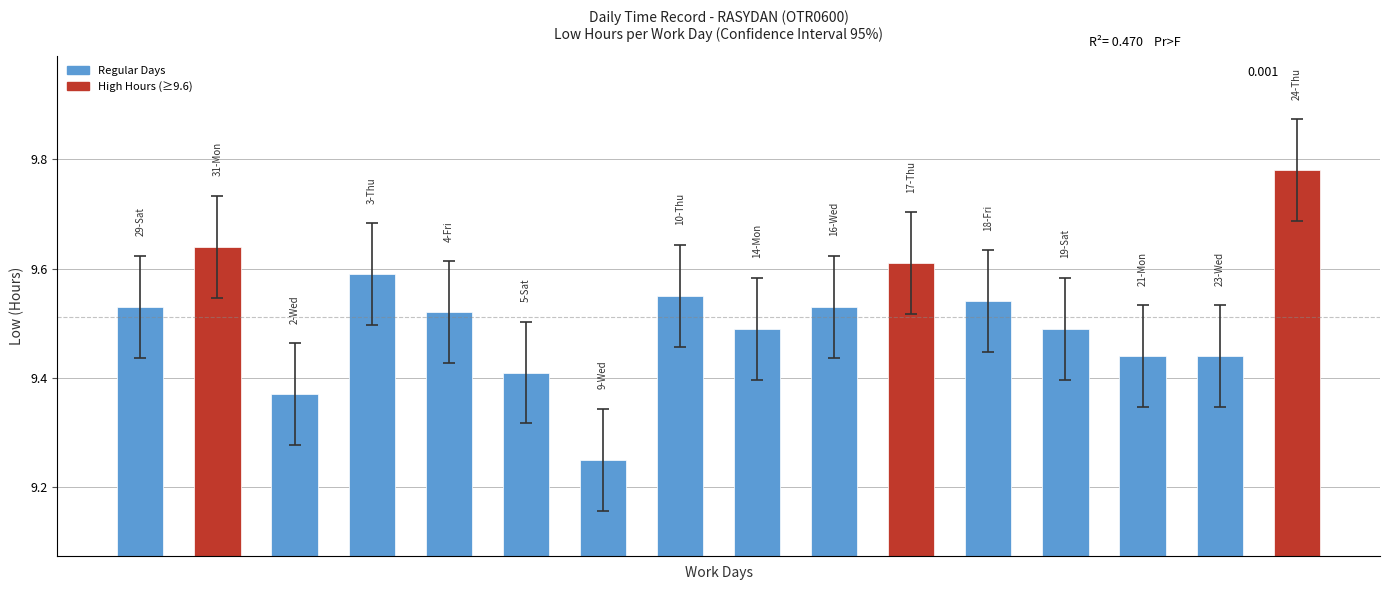

How many values are between 9 and 10?

16